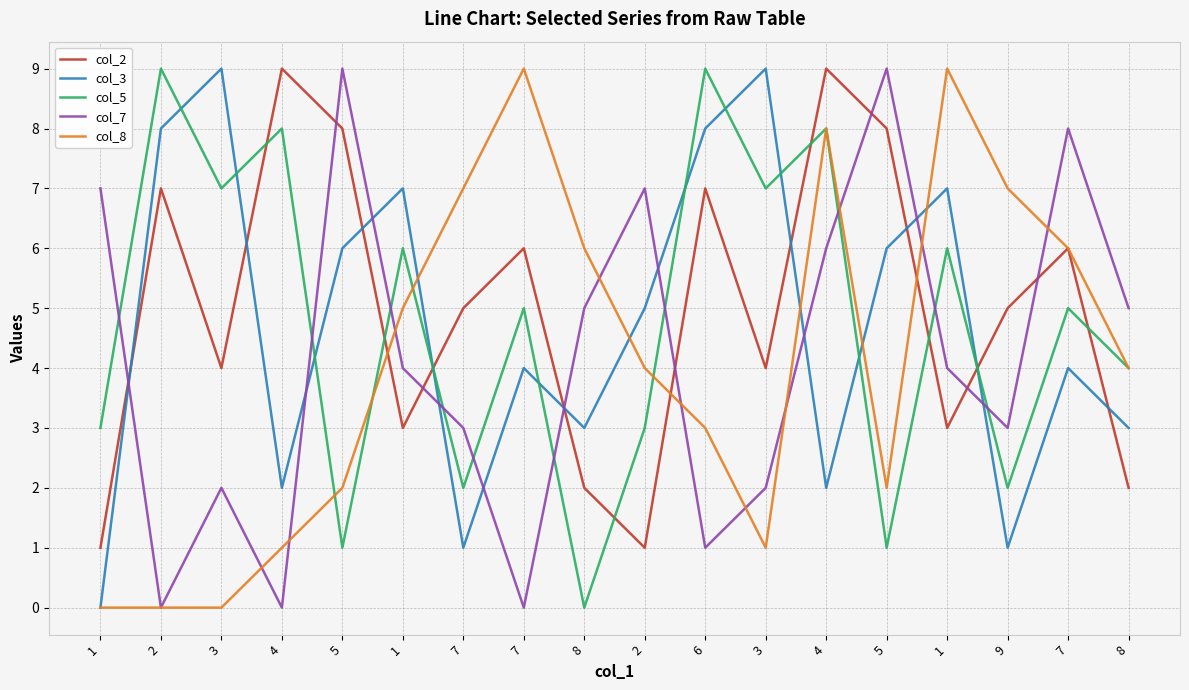

What are all the series names shown in the legend?

col_2, col_3, col_5, col_7, col_8